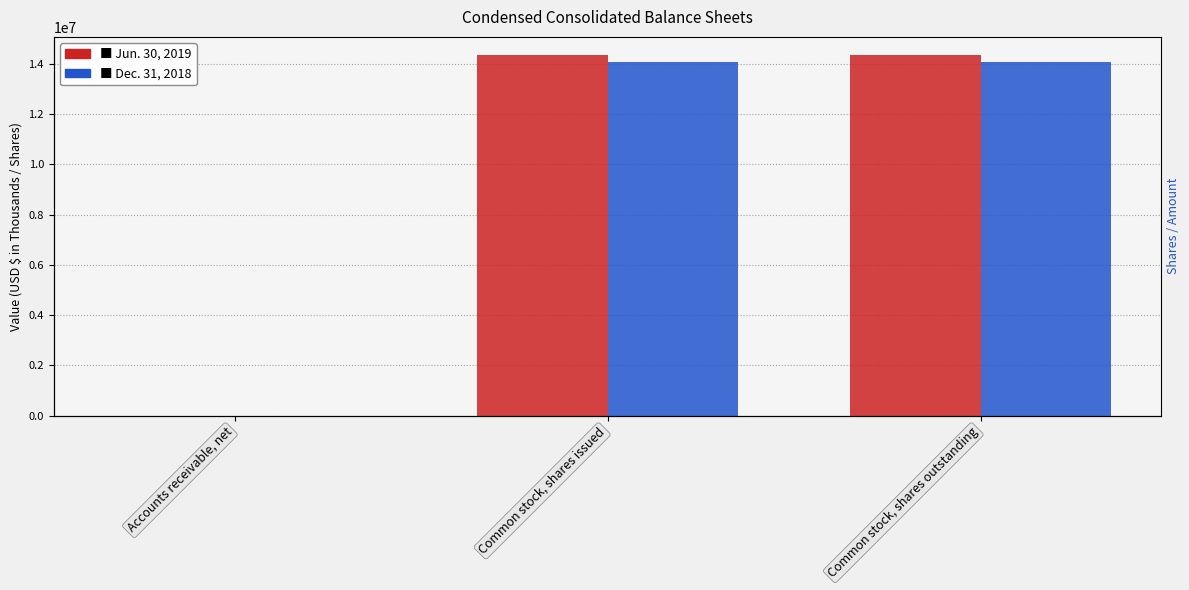

What is the label of the 2nd bar from the right?

Common stock, shares issued